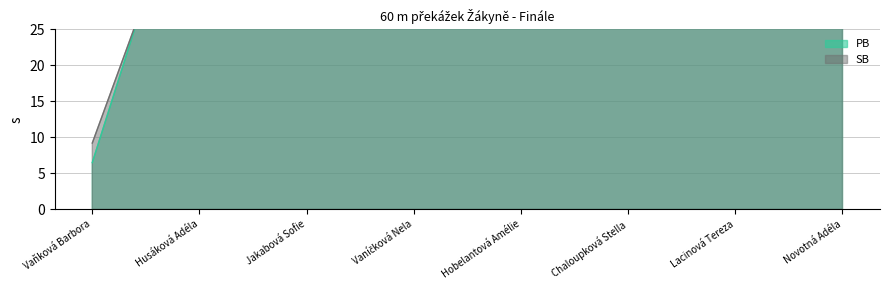

How many values in the SB series are below 130?

4